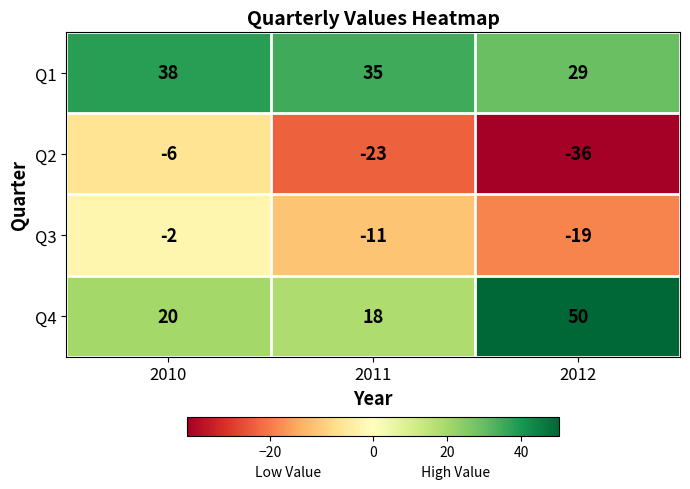

True or false: Q2 has a value of -6 at 2010.

True